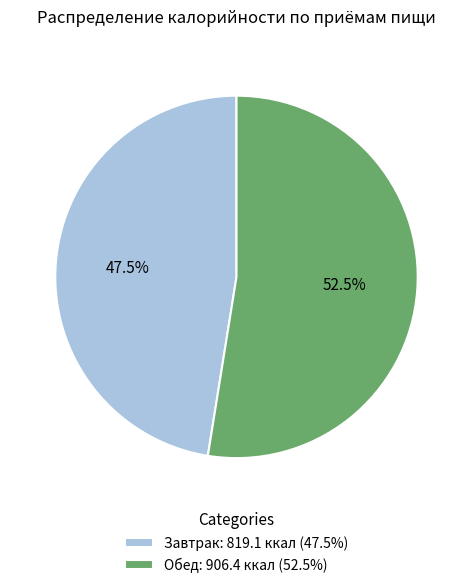

Rank the categories by value from highest to lowest.

Обед, Завтрак